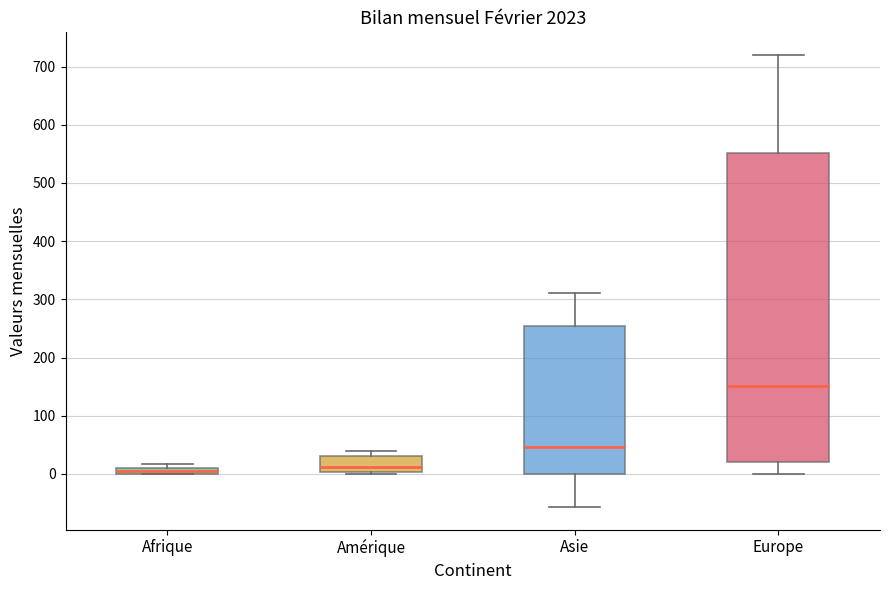

Which box has the highest median line?

Europe